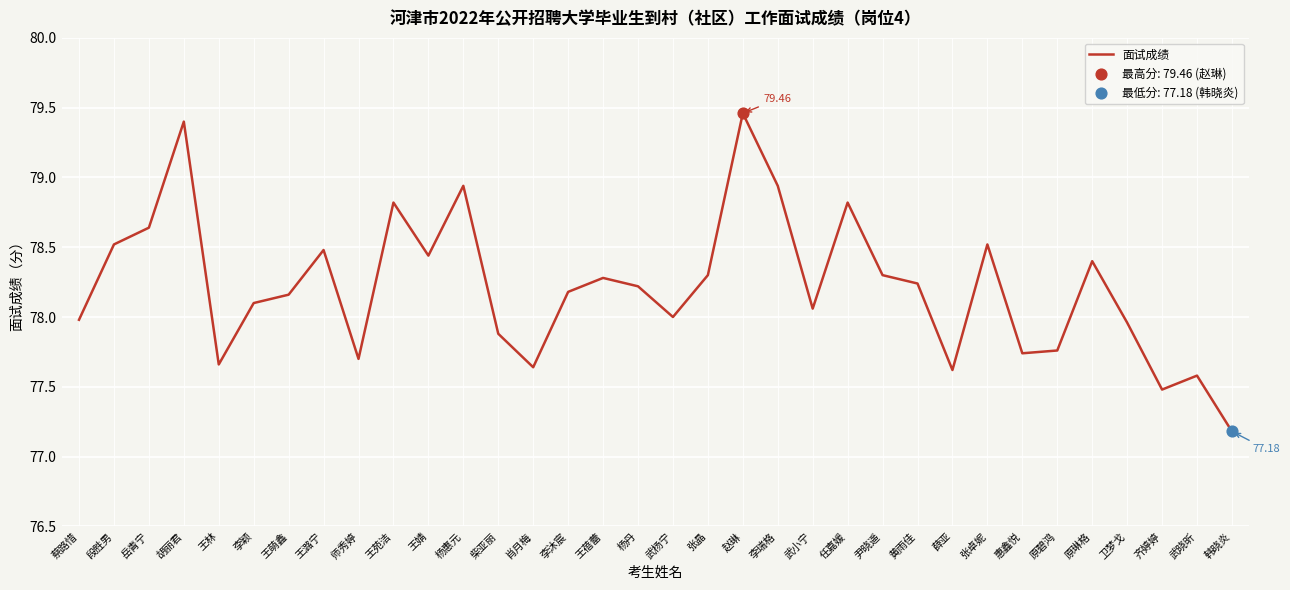

What is the change in value from 李颖 to 柴亚丽?

-0.2